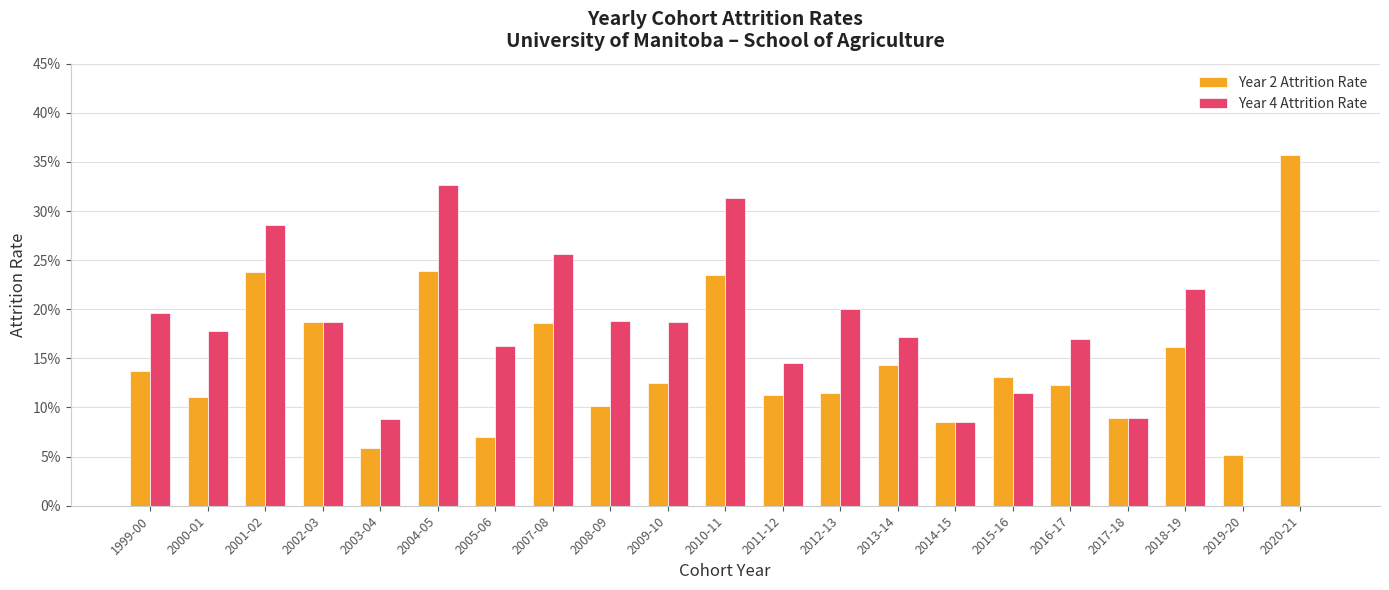

Read the Year 2 Attrition Rate value at 2004-05.

0.2